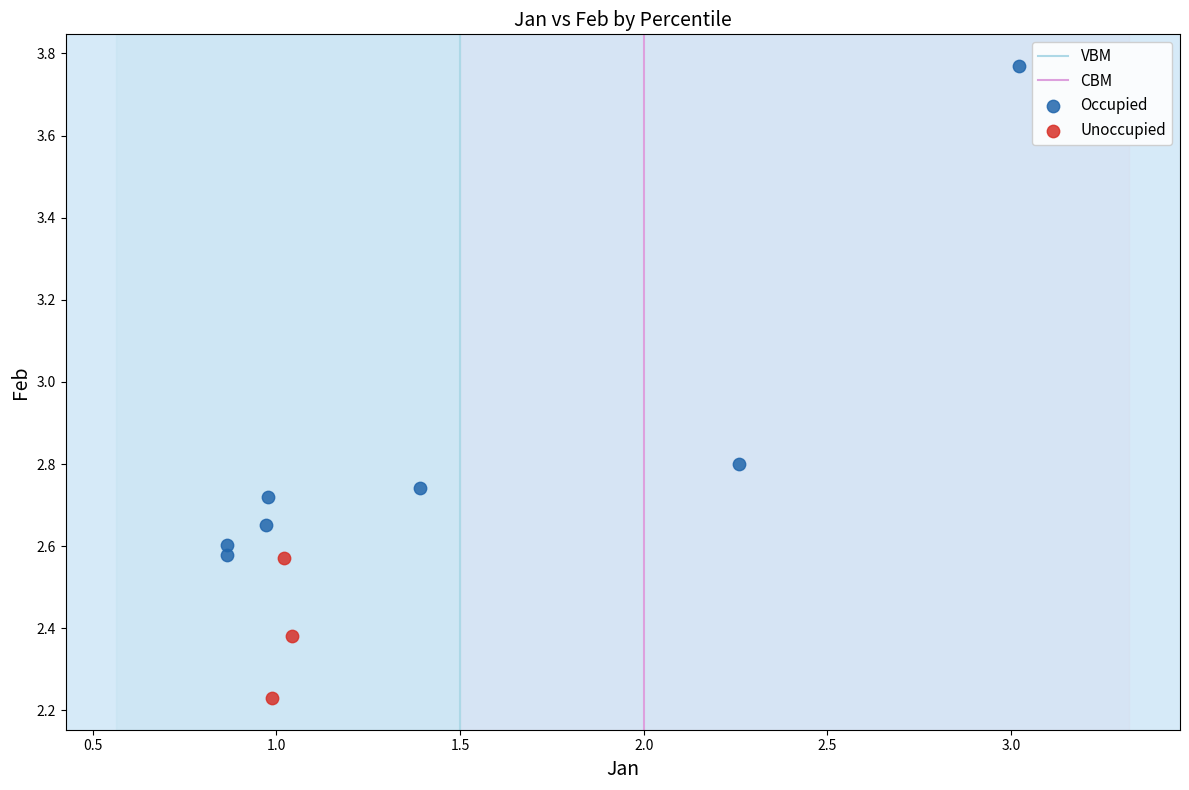

Which series reaches the minimum Y coordinate?

Unoccupied